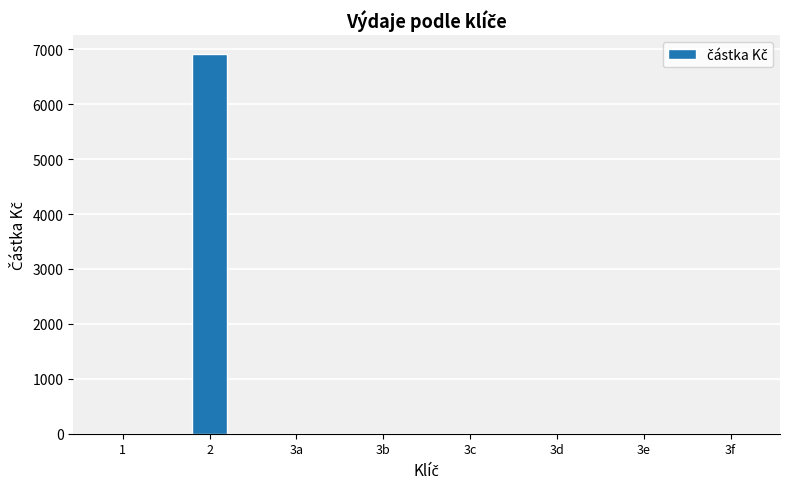

What is the sum of all values?

6908.2